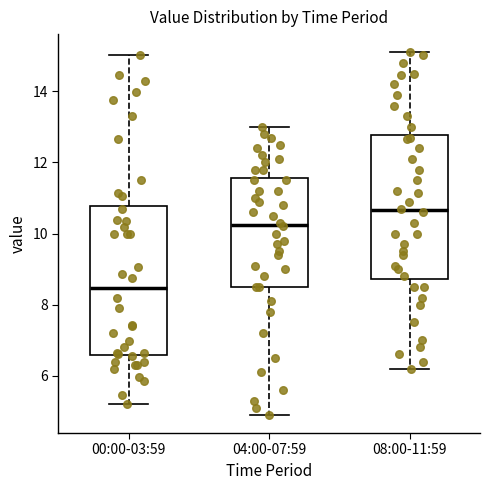

Where is the lower edge of the box for 04:00-07:59 on the y-axis? The values are not printed on the chart, so give them approximately, as read against the axis.

8.6